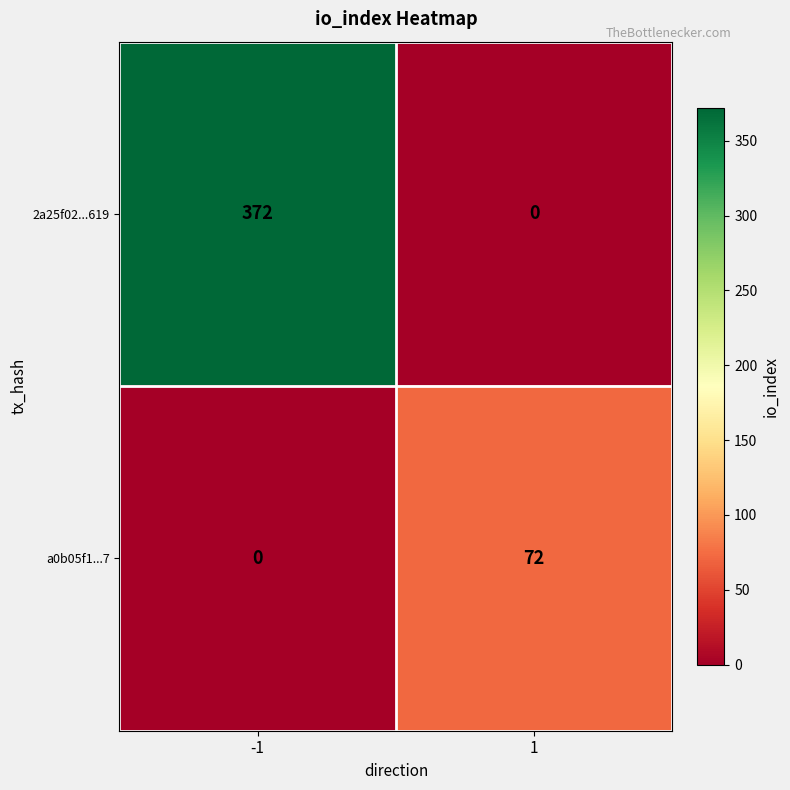

Reading left to right, transcribe all the data shown in this chart.

2a25f02...619: -1=372	1=0
a0b05f1...7: -1=0	1=72